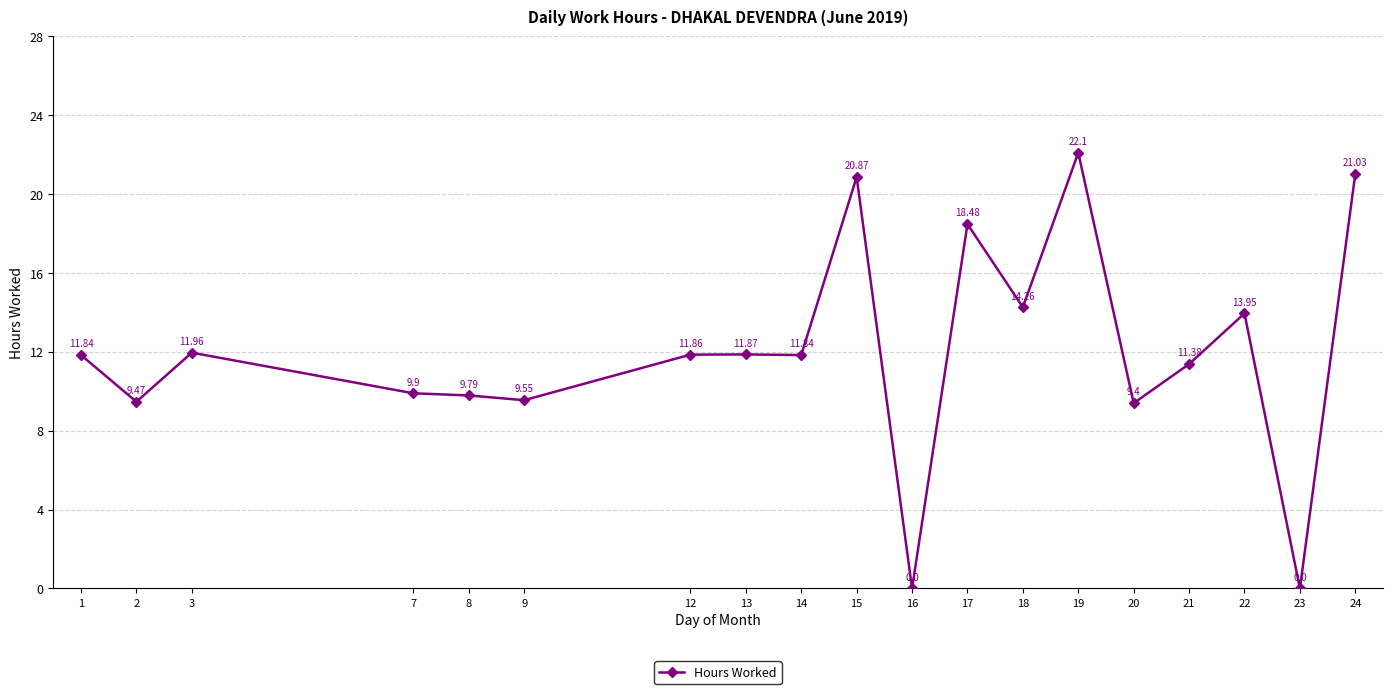

Count the number of categories in the chart.

19